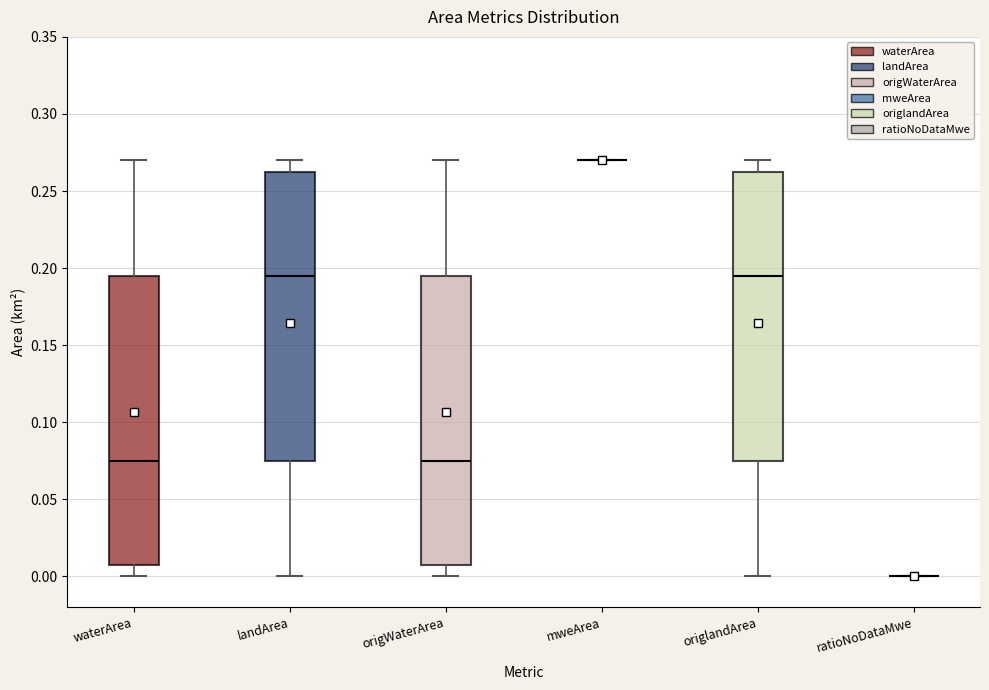

Where does the median line of the box for origlandArea sit on the y-axis? The values are not printed on the chart, so give them approximately, as read against the axis.

0.195